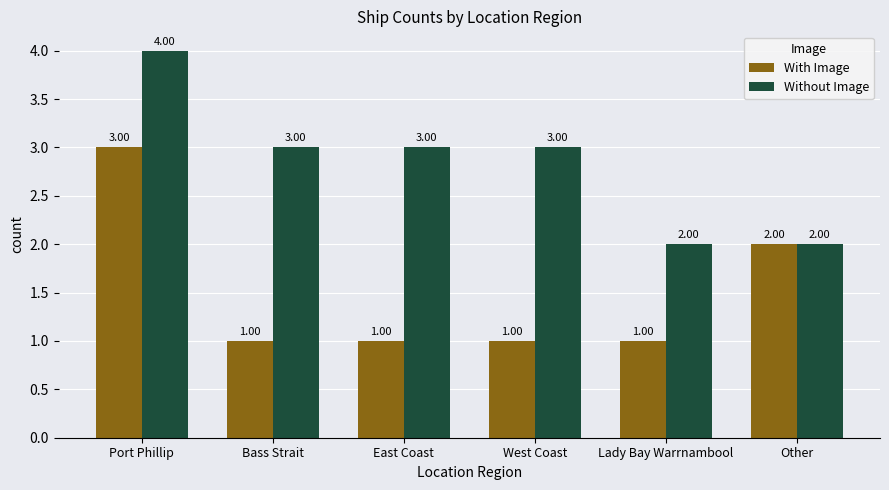

List the series in order of their overall mean, lowest first.

With Image, Without Image